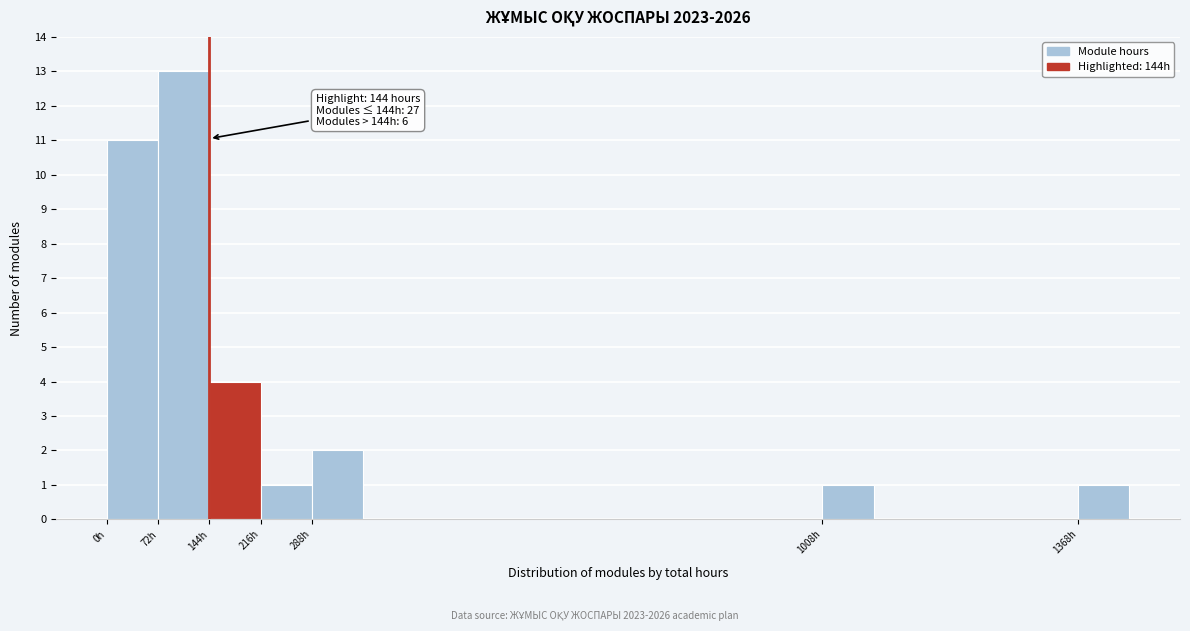

Over which range of the x-axis is the bar tallest?

72 to 144